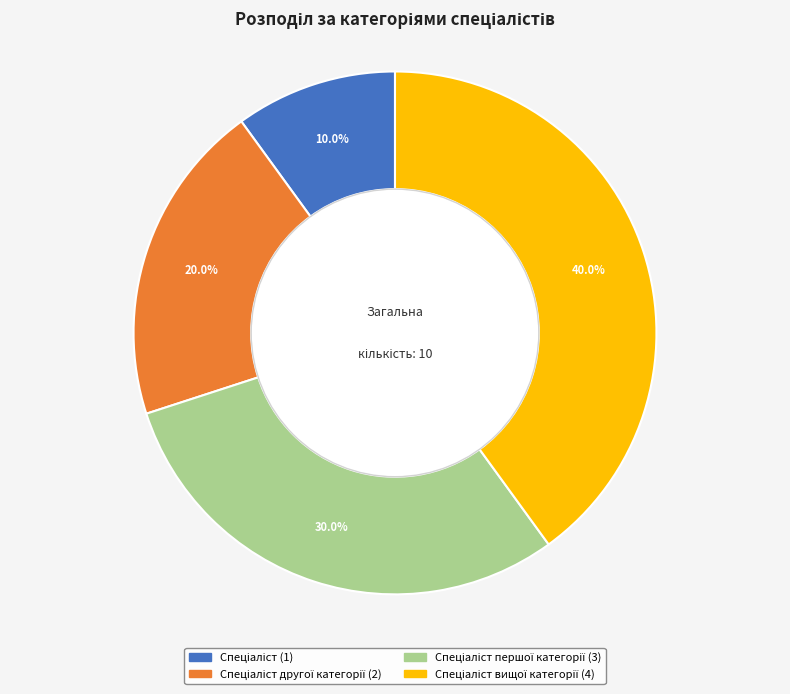

Is there a majority slice in this chart?

No